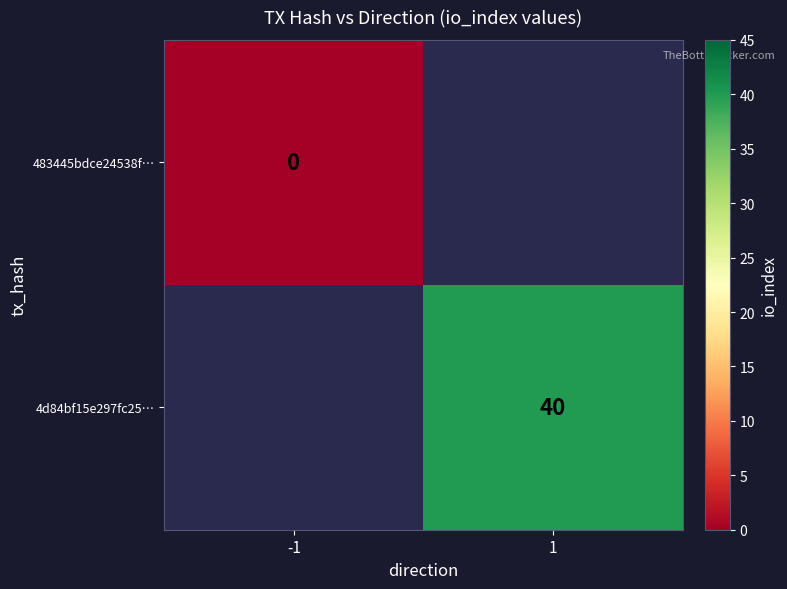

The value of 4d84bf15e297fc25… at 1 is 40. True or false?

True